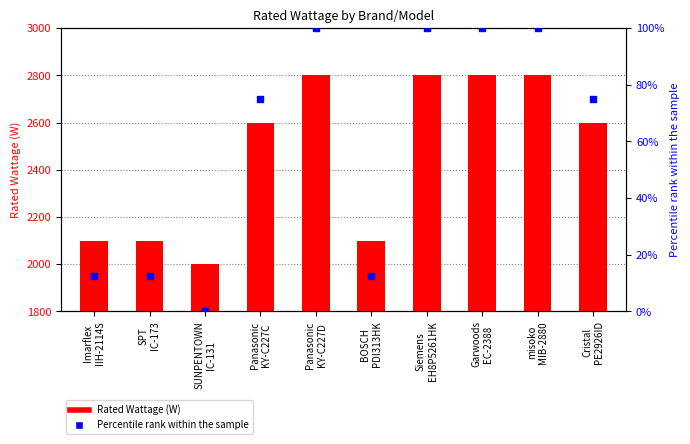

Which series contains the highest Y value?

Rated Wattage (W)